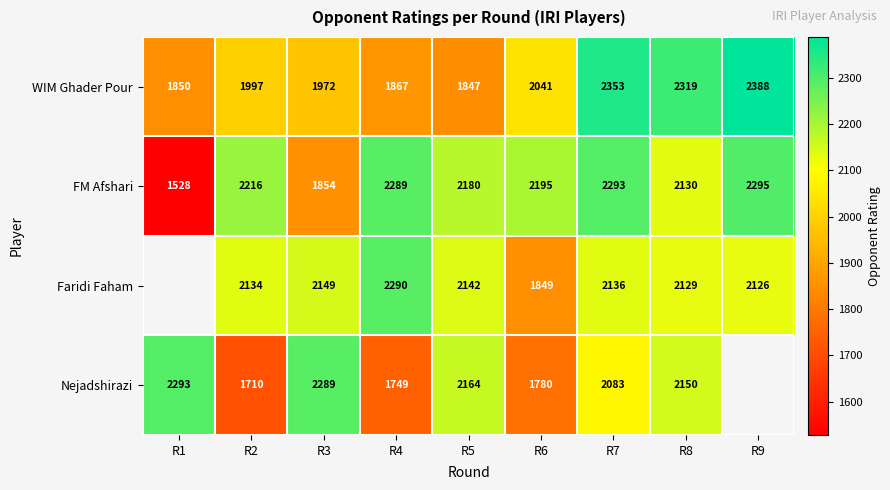

What is the total value across all series at R6?

7865